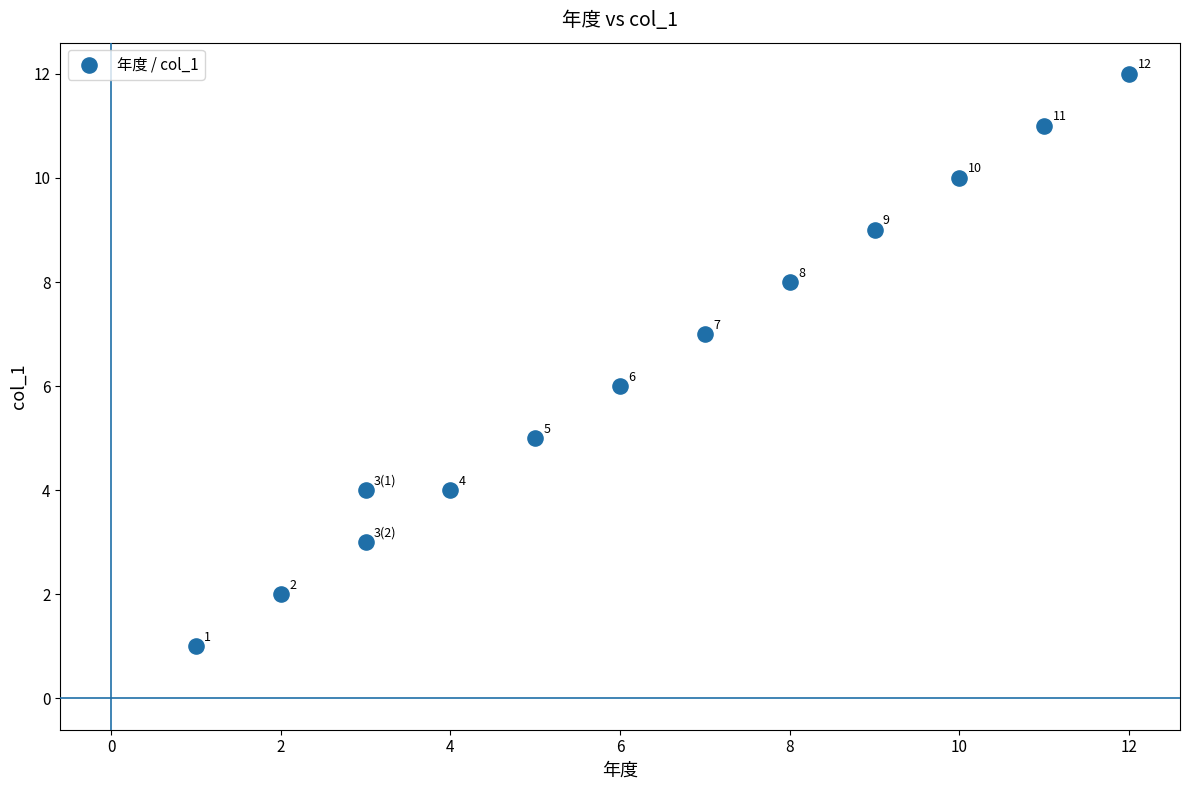

What Y value in the scatter plot is closest to 6?

6